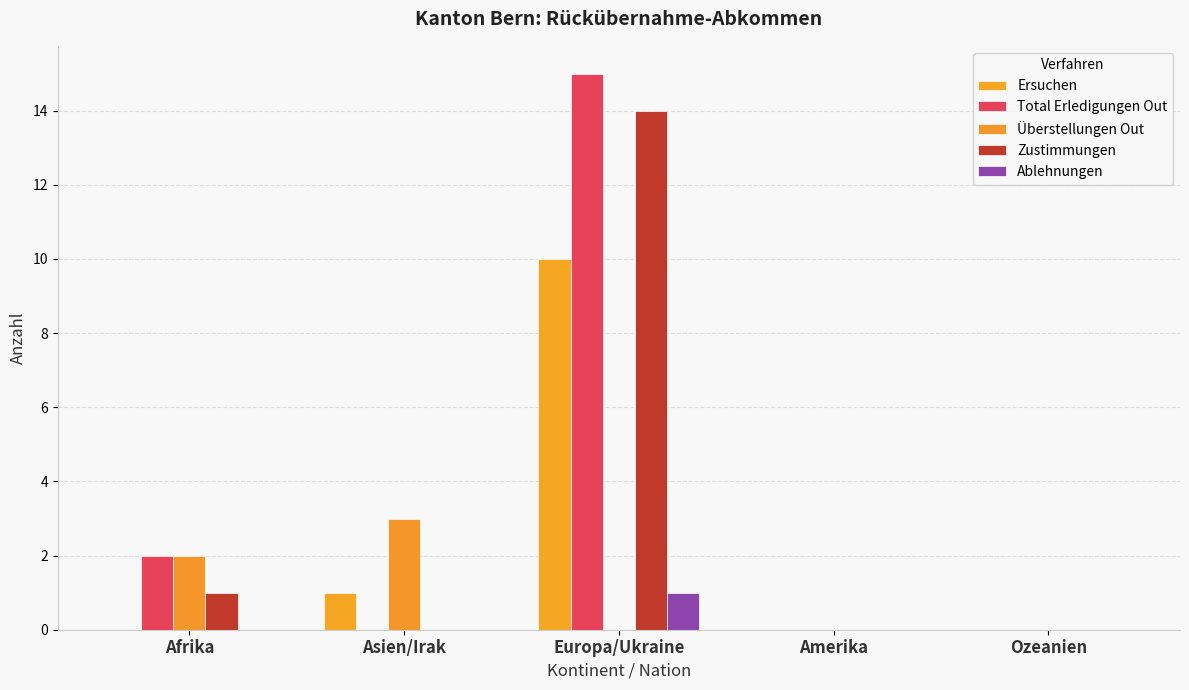

At which label is Total Erledigungen Out closest to 7?

Afrika